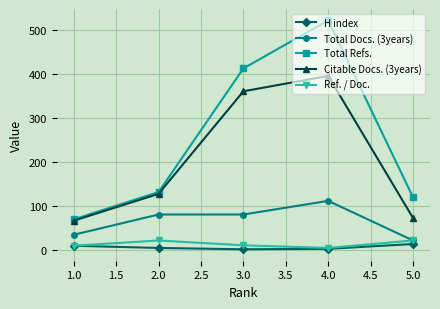

Is this an area chart (filled region under the line)?

No